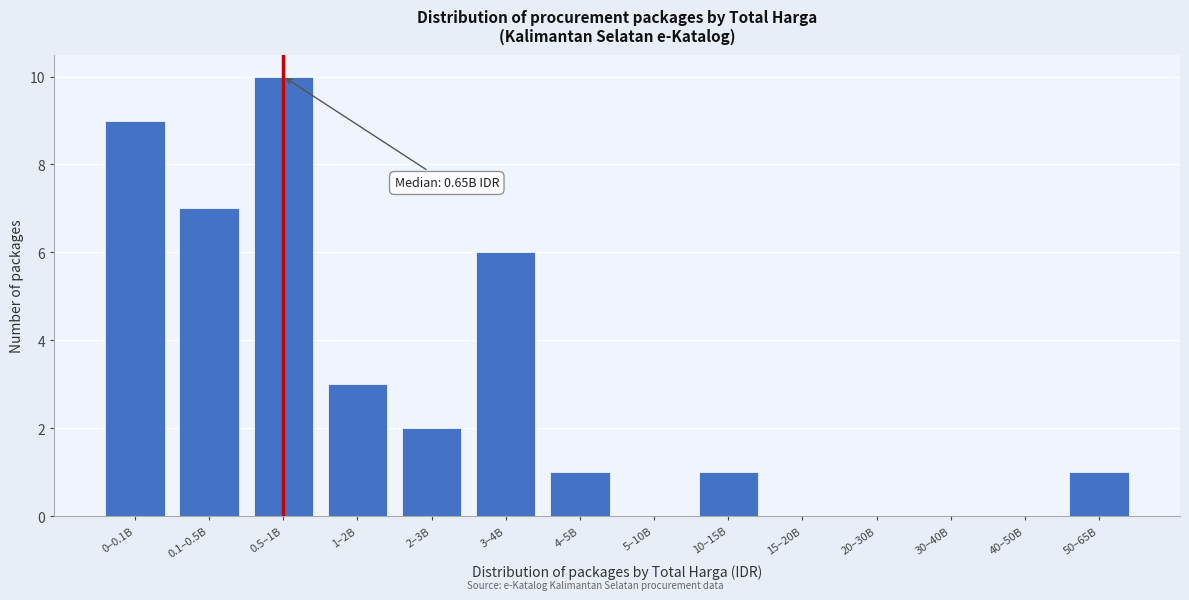

Reading right to left, extract all data points from this chart.

50–65B=1	40–50B=0	30–40B=0	20–30B=0	15–20B=0	10–15B=1	5–10B=0	4–5B=1	3–4B=6	2–3B=2	1–2B=3	0.5–1B=10	0.1–0.5B=7	0–0.1B=9